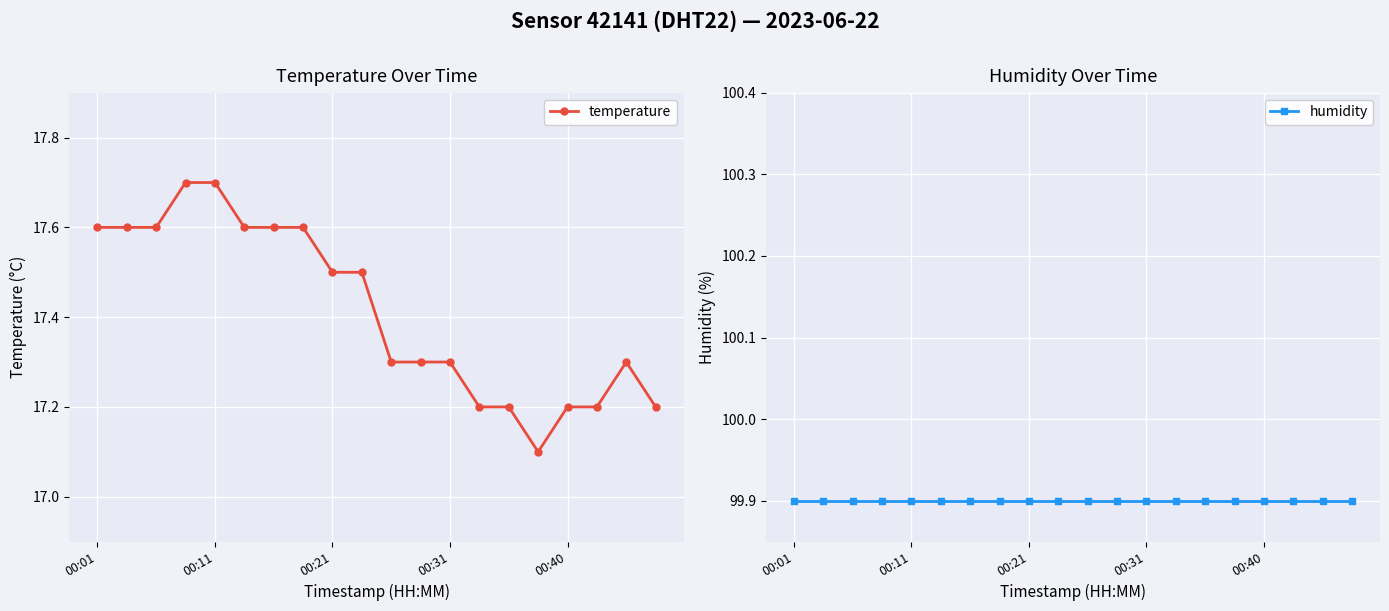

What is the smallest value displayed?

17.1